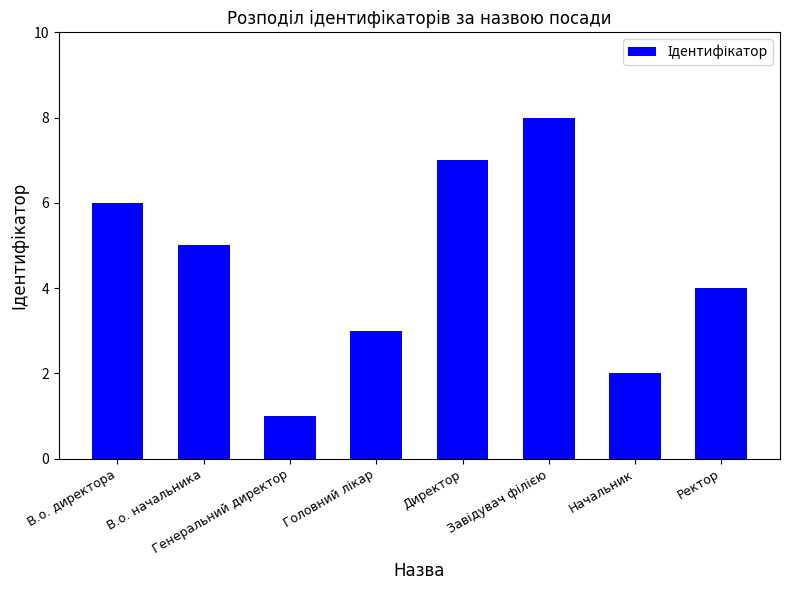

What is the value of the 7th bar from the left?

2